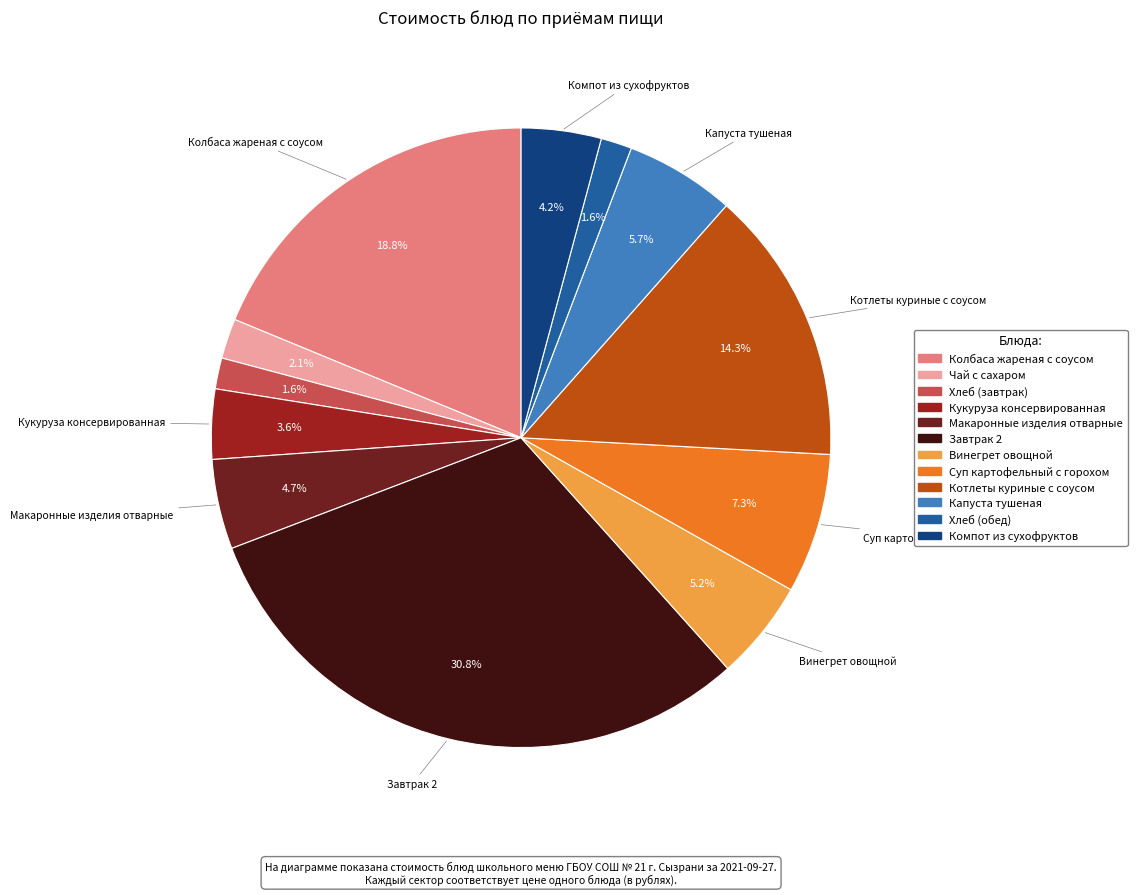

Does Макаронные изделия отварные represent more than half of the total?

No